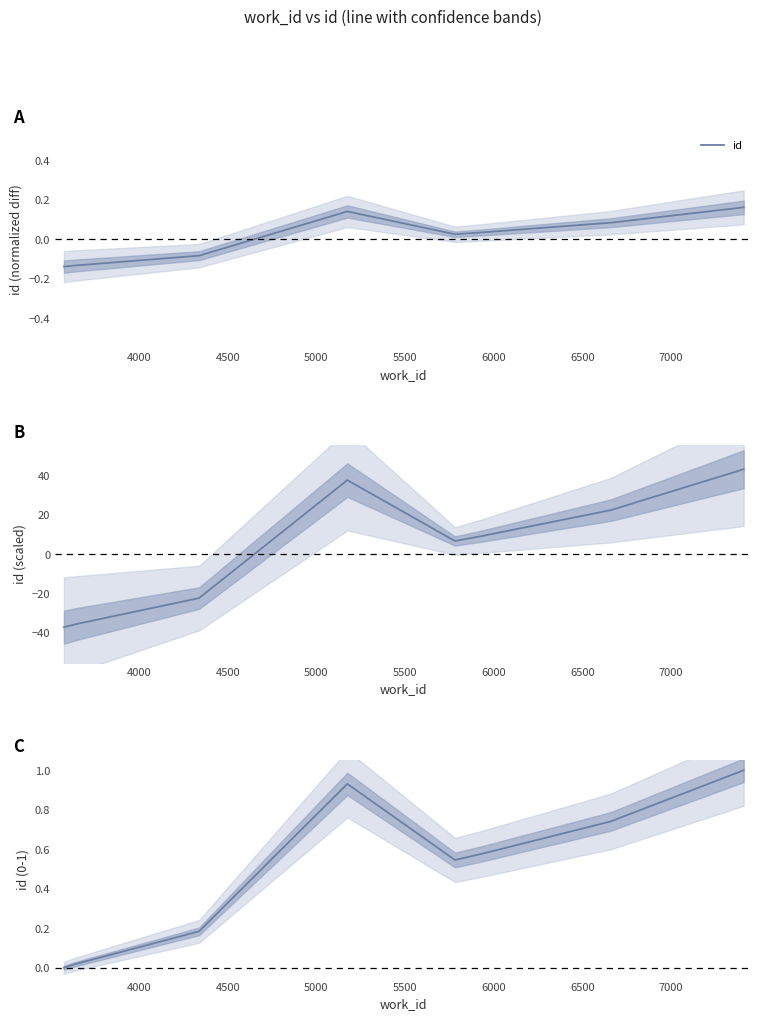

Where is the data nearest to the value 0?

3500